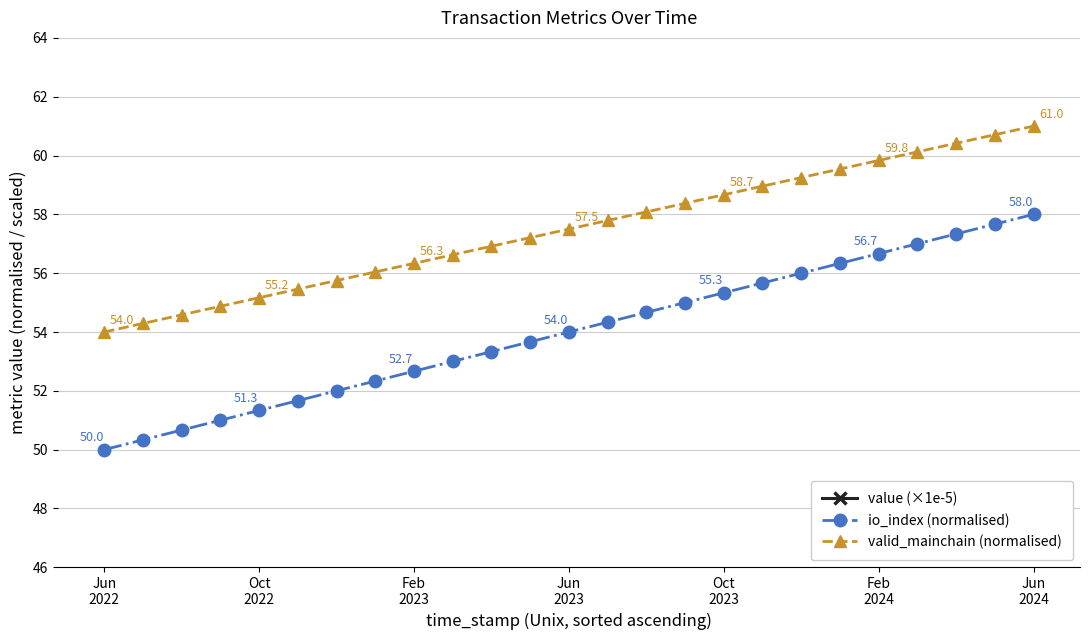

Read the io_index (normalised) value at Feb
2024.

56.7